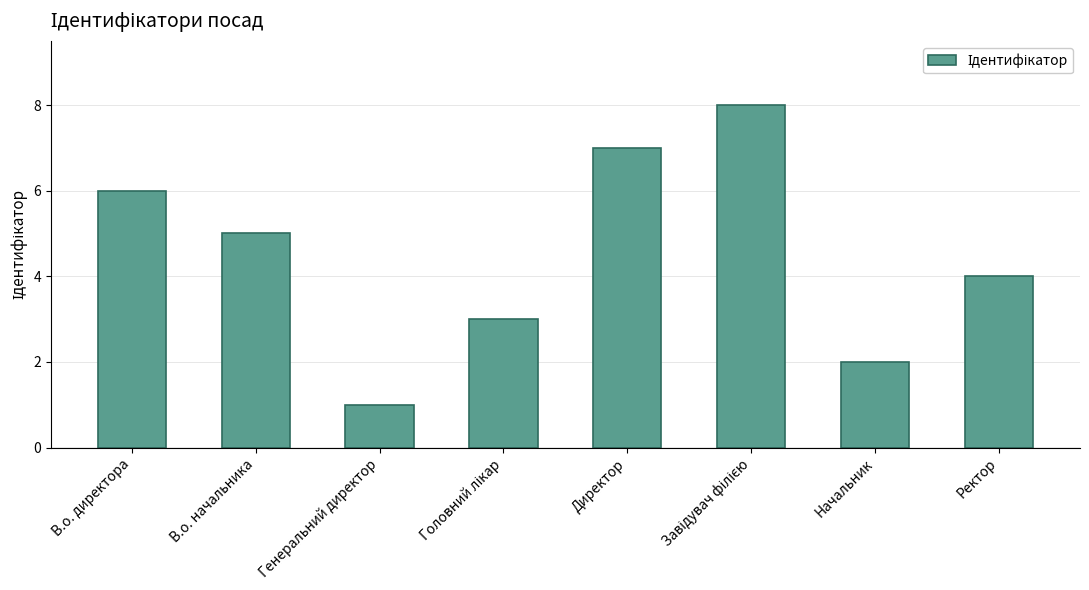

Reading left to right, extract all data points from this chart.

6	5	1	3	7	8	2	4